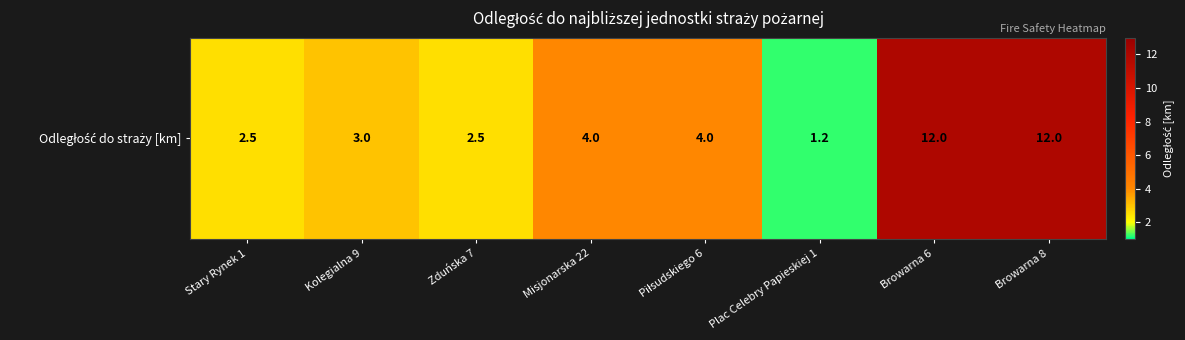

What is the average value?

5.2